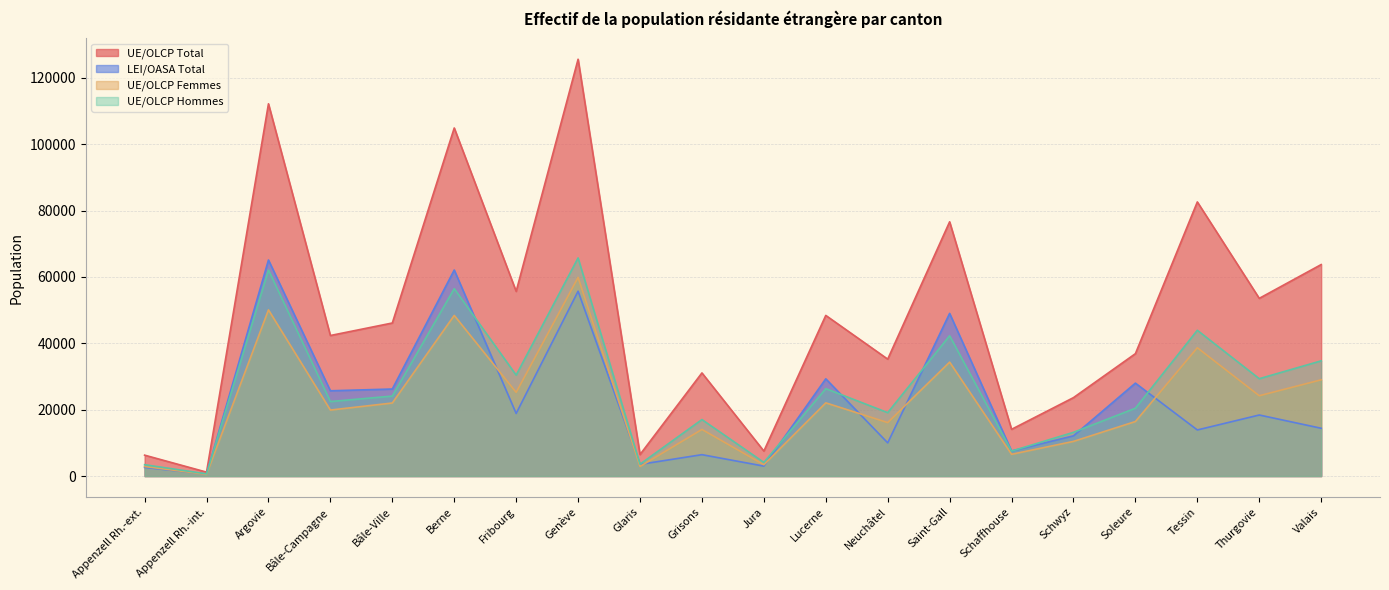

How many data points in LEI/OASA Total are above 18404?

9